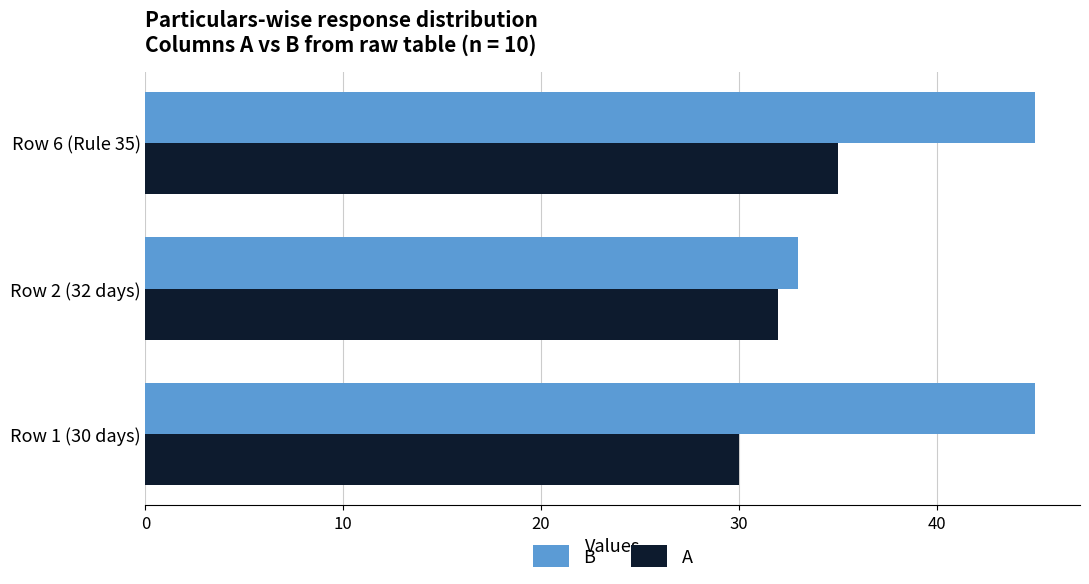

Which series has the largest total across all categories?

B